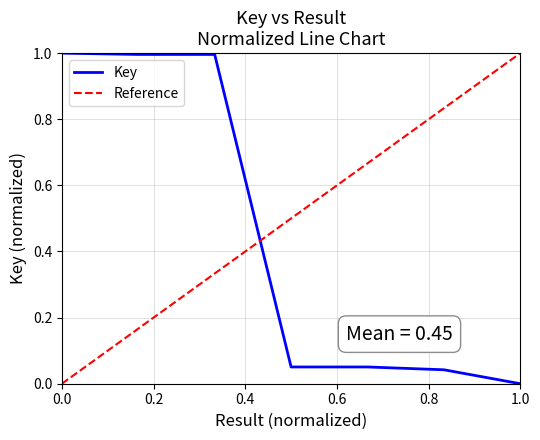

What is the highest value of the Key series?

1.0